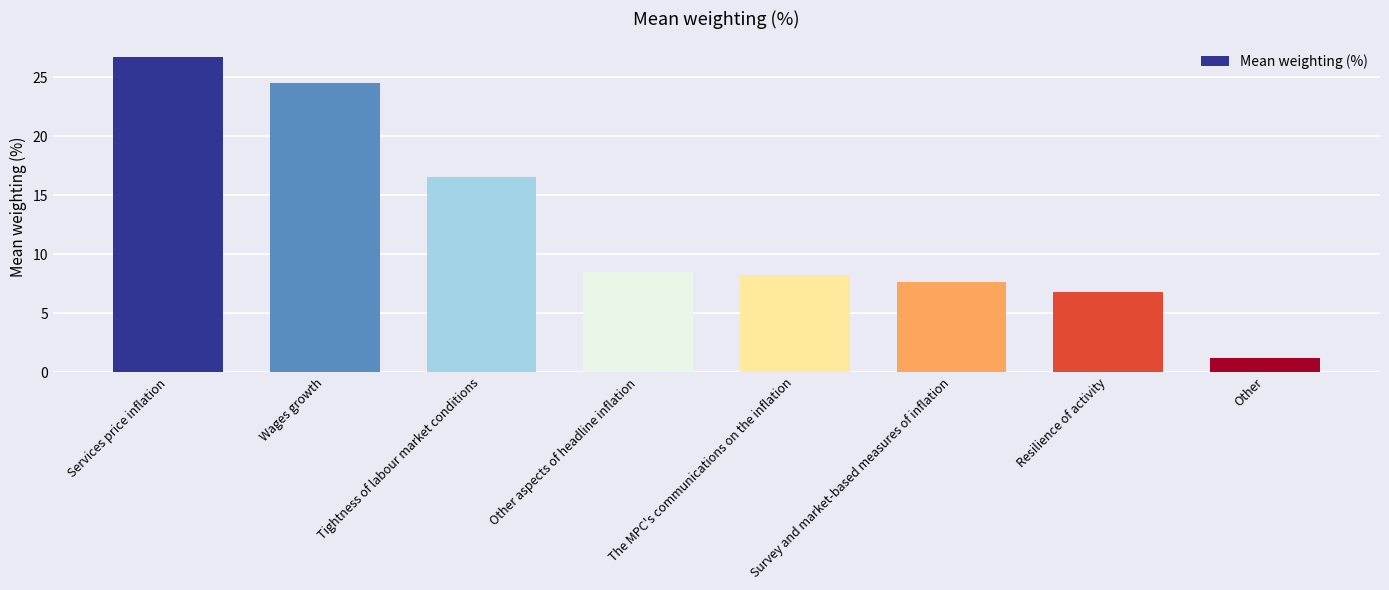

What is the value of the 5th bar from the left?

8.2